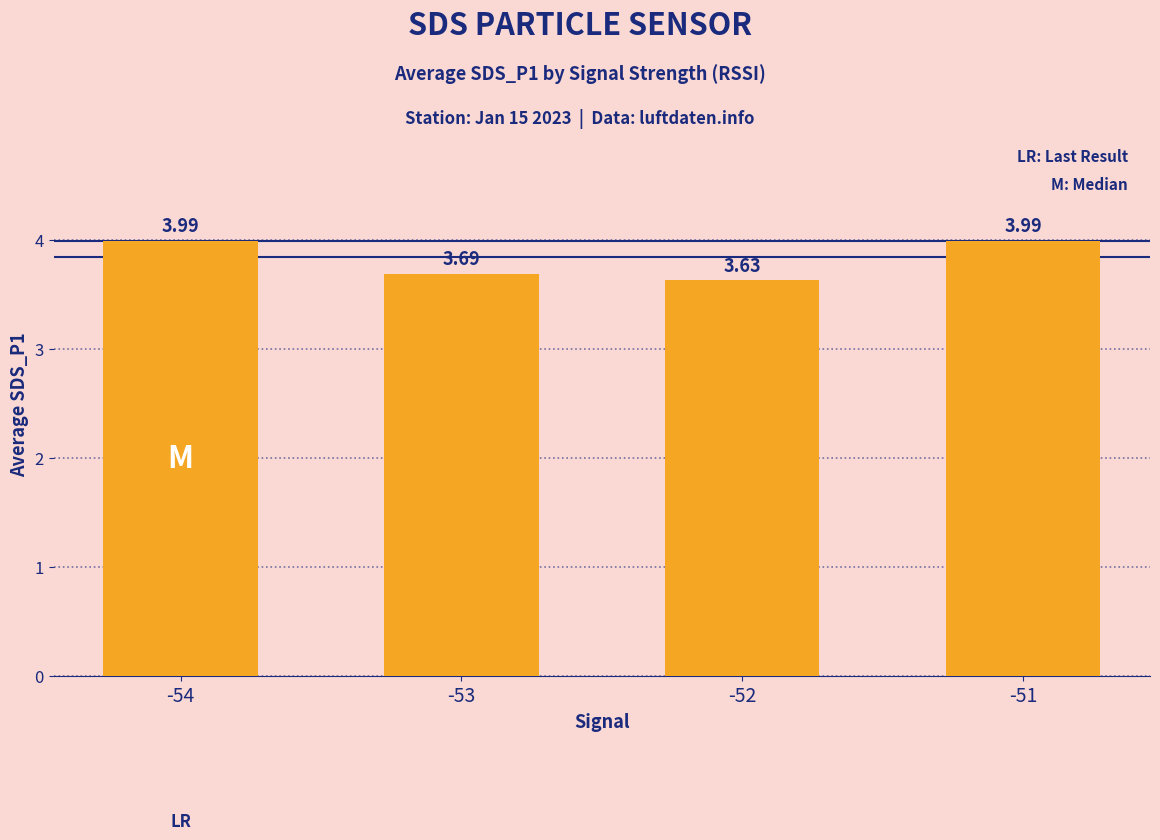

What is the average value?

3.8